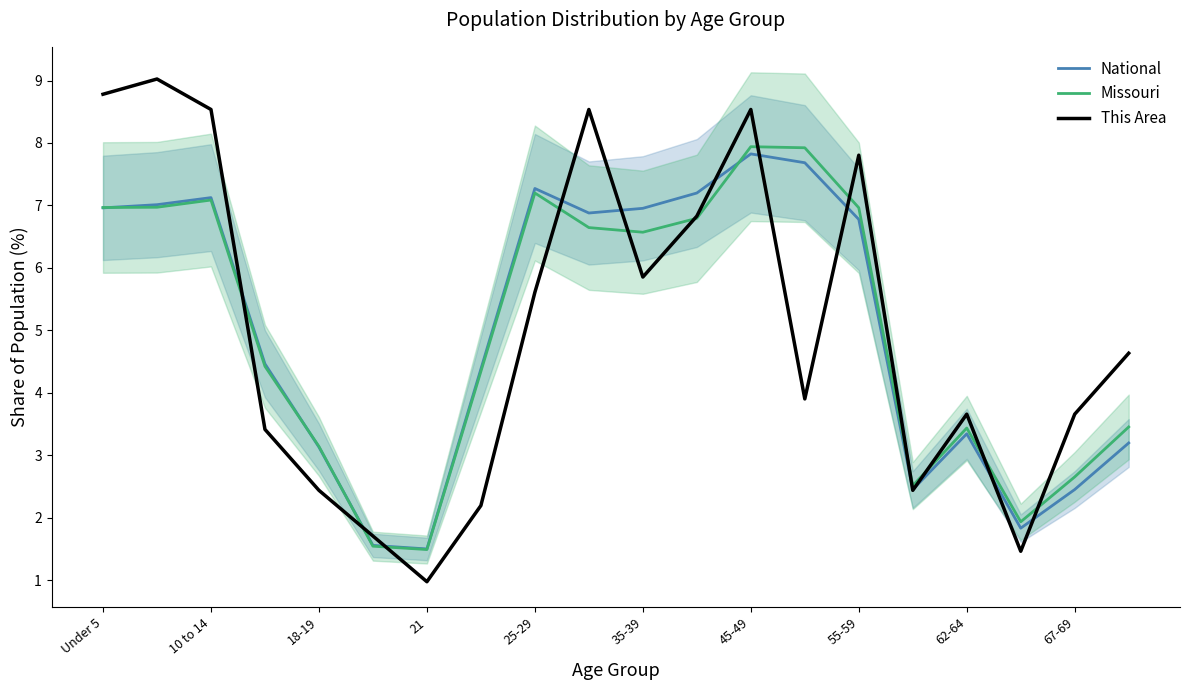

Is it true that This Area equals 5.9 at 35-39?

True